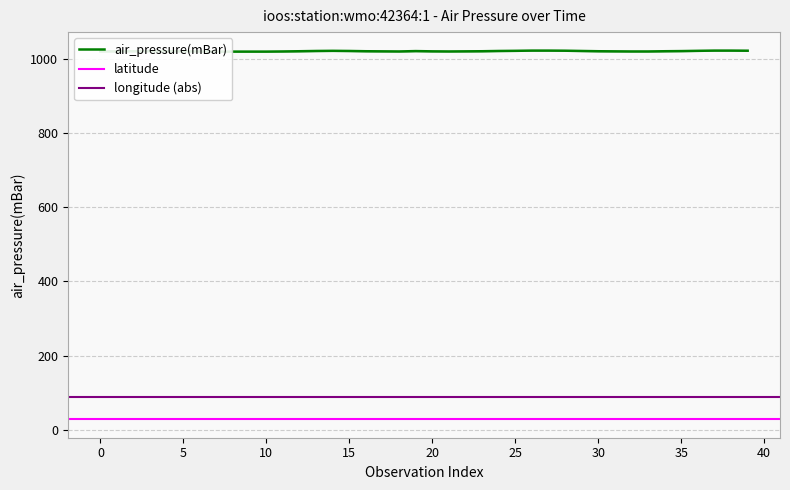

What are all the series names shown in the legend?

air_pressure(mBar), latitude, longitude